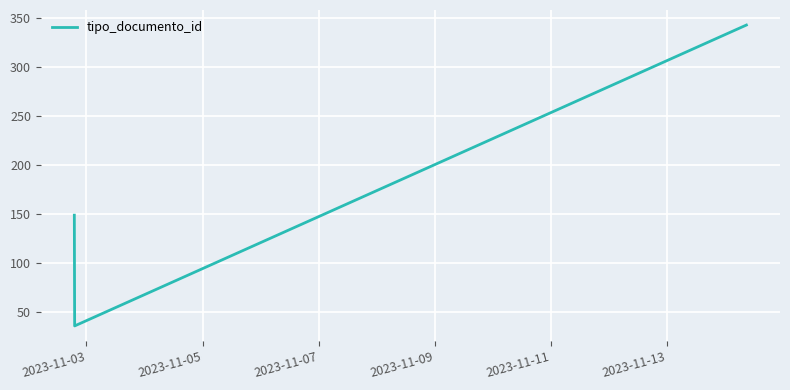

Reading right to left, what are all the values shown in this chart?

343	36	149